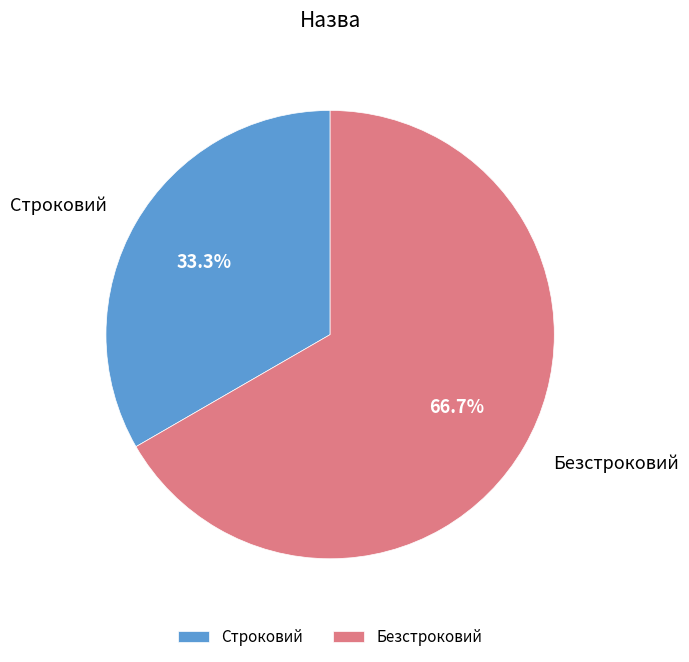

What is the majority slice?

Безстроковий